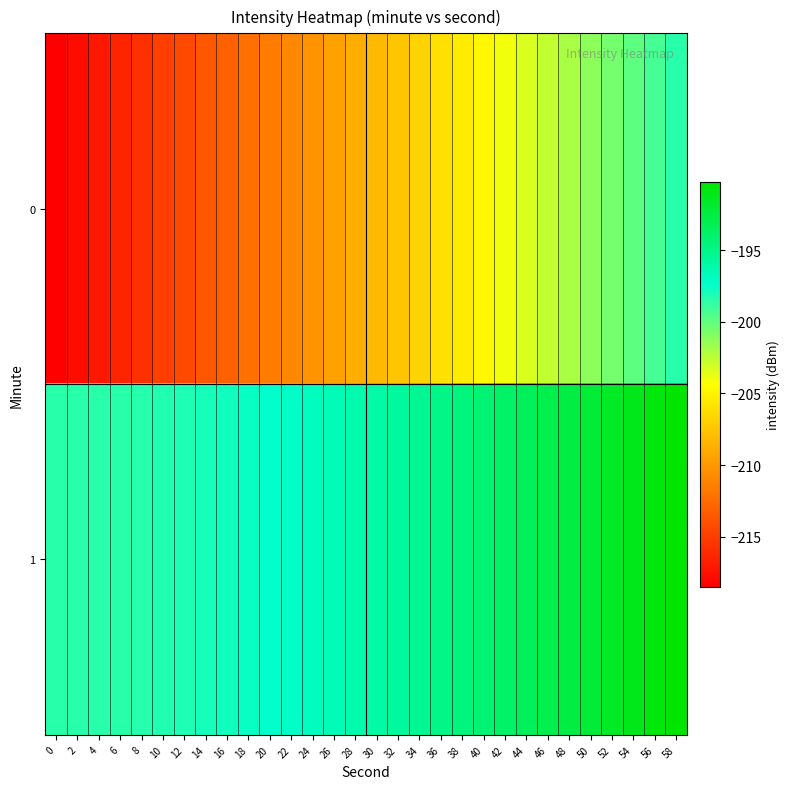

List the series in order of their overall mean, highest first.

1, 0